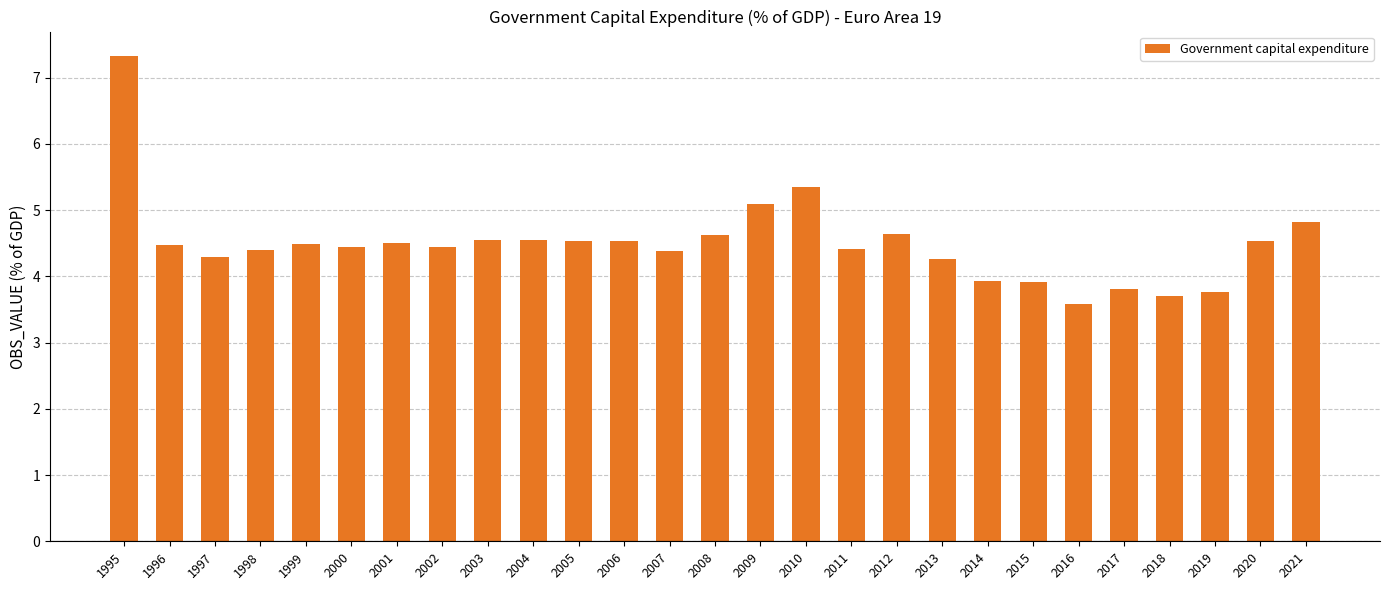

What is the ratio of the value at 2020 to the value at 1999?

1.0